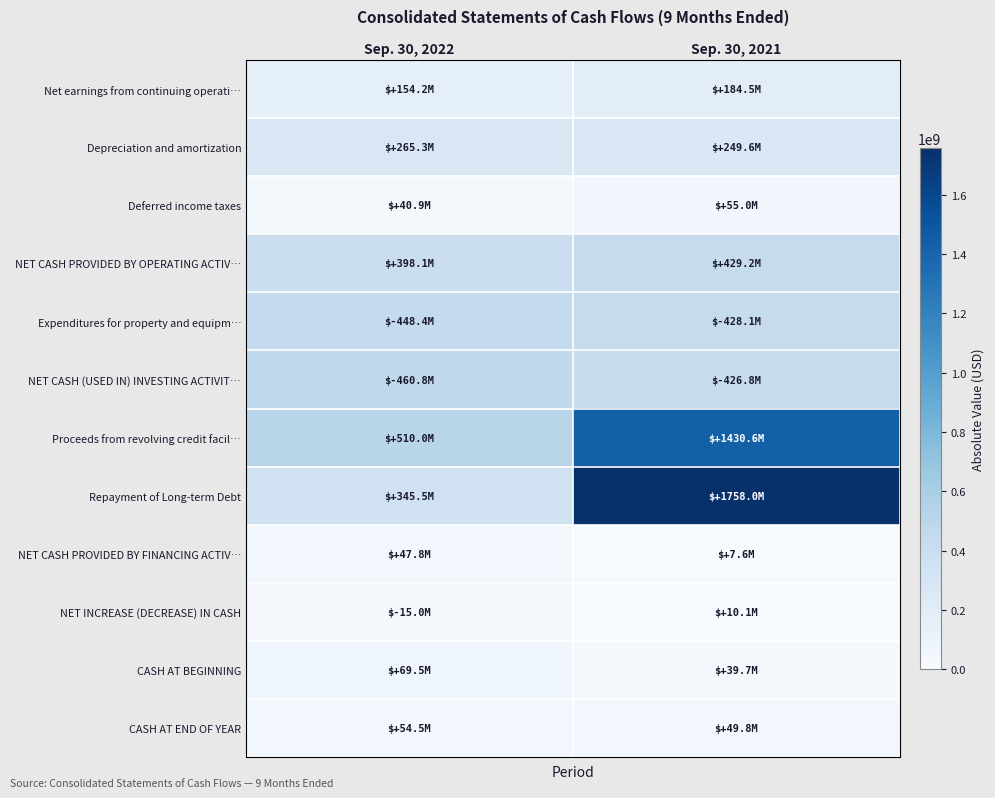

Rank the series at Sep. 30, 2022 from highest to lowest value.

Proceeds from revolving credit facil…, NET CASH (USED IN) INVESTING ACTIVIT…, Expenditures for property and equipm…, NET CASH PROVIDED BY OPERATING ACTIV…, Repayment of Long-term Debt, Depreciation and amortization, Net earnings from continuing operati…, CASH AT BEGINNING, CASH AT END OF YEAR, NET CASH PROVIDED BY FINANCING ACTIV…, Deferred income taxes, NET INCREASE (DECREASE) IN CASH